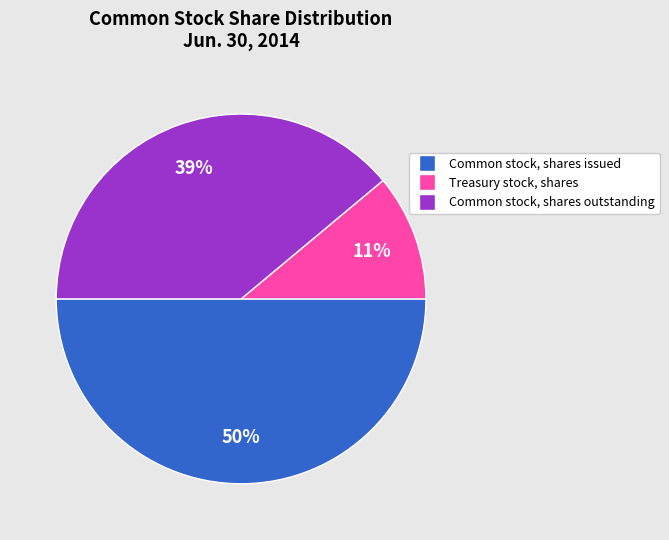

Is it true that Treasury stock, shares is 4% of the pie?

False